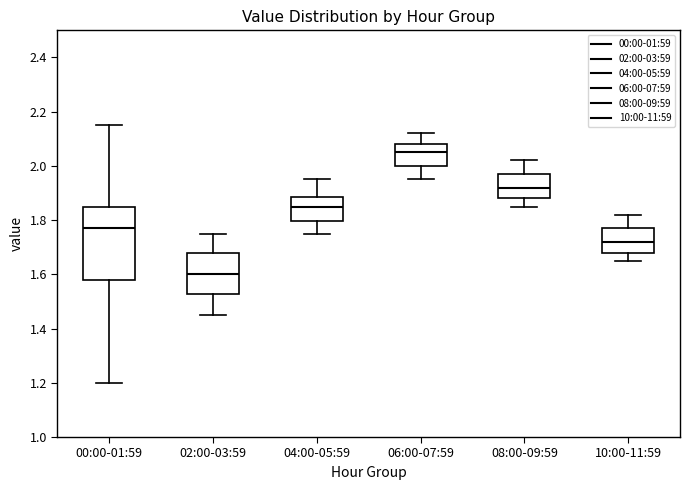

Reading left to right, read every box against the y-axis: the position of its median line, the range the box covers, and the ends of its whiskers. The values are not printed on the chart, so give them approximately, as read against the axis.

00:00-01:59: median 1.78, box 1.58 to 1.86, whiskers 1.20 to 2.16
02:00-03:59: median 1.60, box 1.52 to 1.68, whiskers 1.46 to 1.76
04:00-05:59: median 1.86, box 1.80 to 1.88, whiskers 1.76 to 1.96
06:00-07:59: median 2.06, box 2.00 to 2.08, whiskers 1.96 to 2.12
08:00-09:59: median 1.92, box 1.88 to 1.98, whiskers 1.86 to 2.02
10:00-11:59: median 1.72, box 1.68 to 1.78, whiskers 1.66 to 1.82